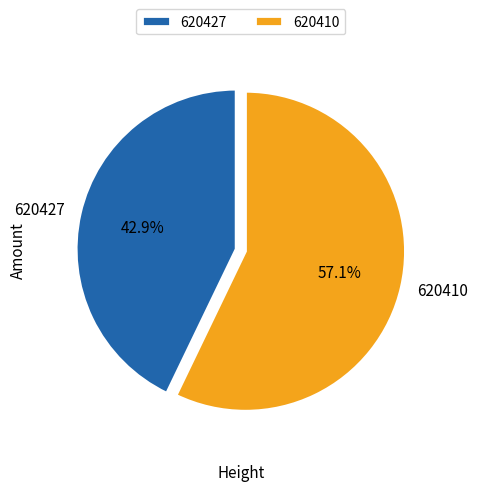

Does 620427 represent more than half of the total?

No